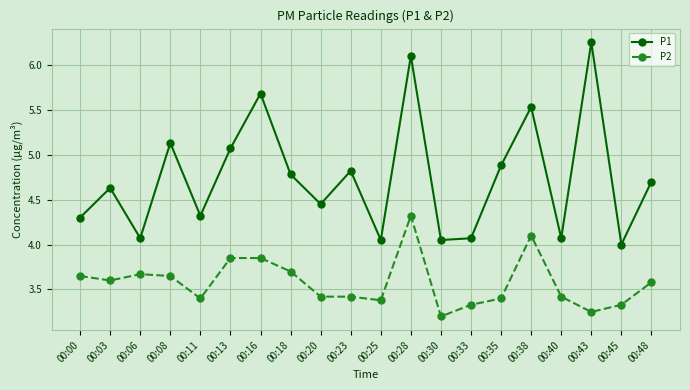

At 00:00, list the series in order from largest to smallest.

P1, P2